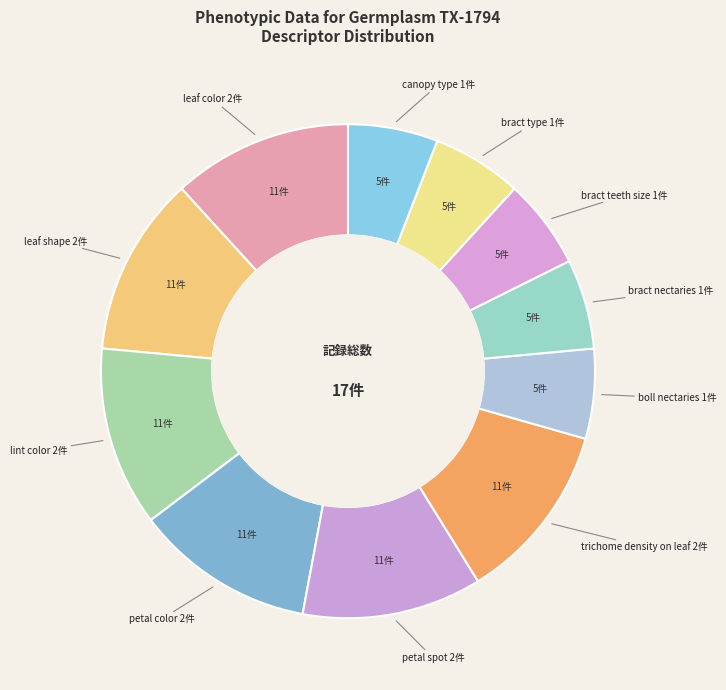

How many slices are in this pie chart?

11